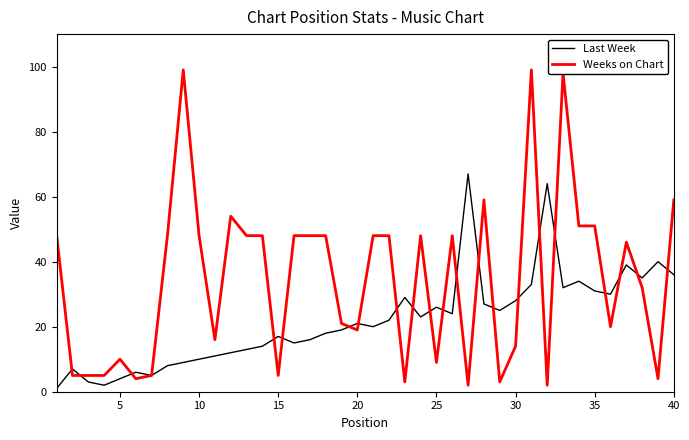

Rank the series by their maximum value, from lowest to highest.

Last Week, Weeks on Chart